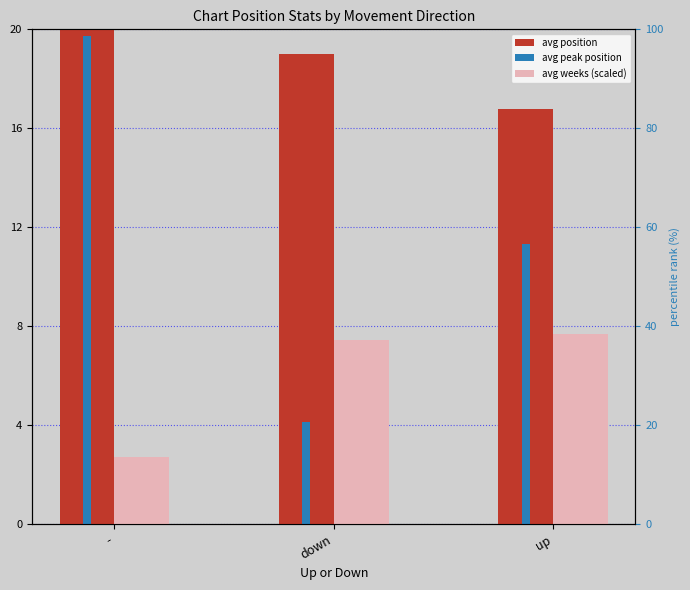

What is the spread (max minus min) of values at -?

20.8